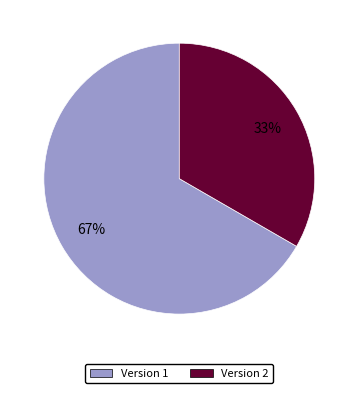

Approximately how many times larger is the value at Version 2 compared to Version 1?

0.5